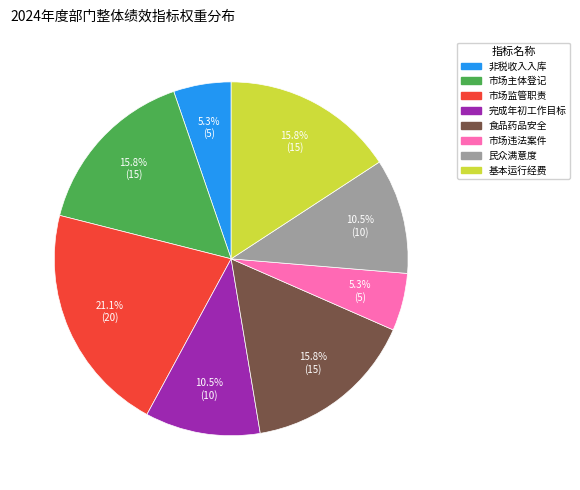

Is there any slice that represents more than half of the pie?

No